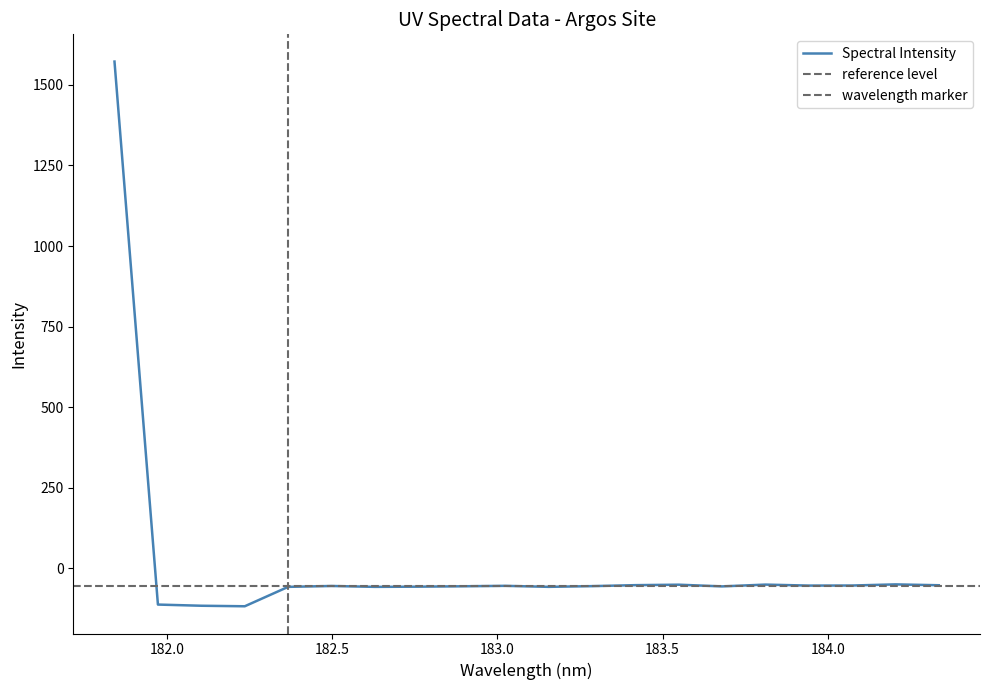

Which category has the highest value across all series?

181.8418